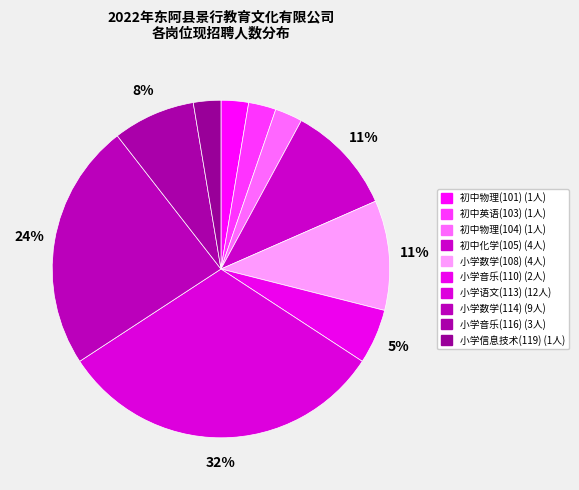

Does 小学数学(108) account for over 50% of the chart?

No